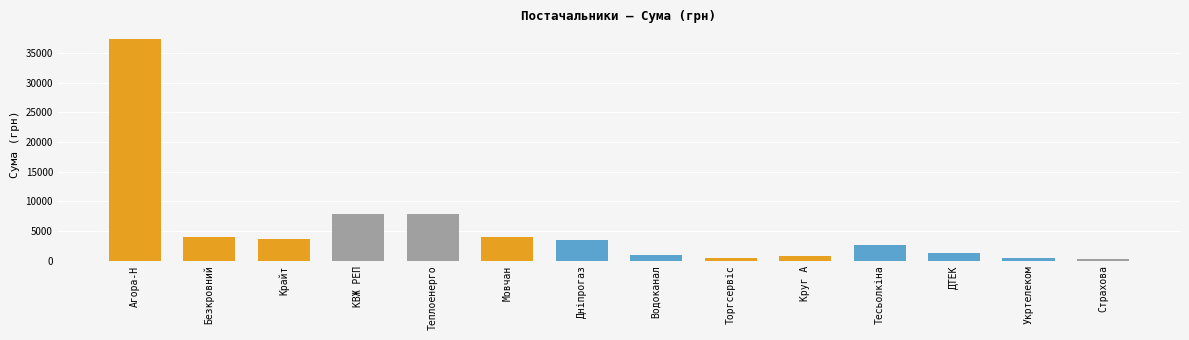

What value does the data have at Теплоенерго?

7878.0